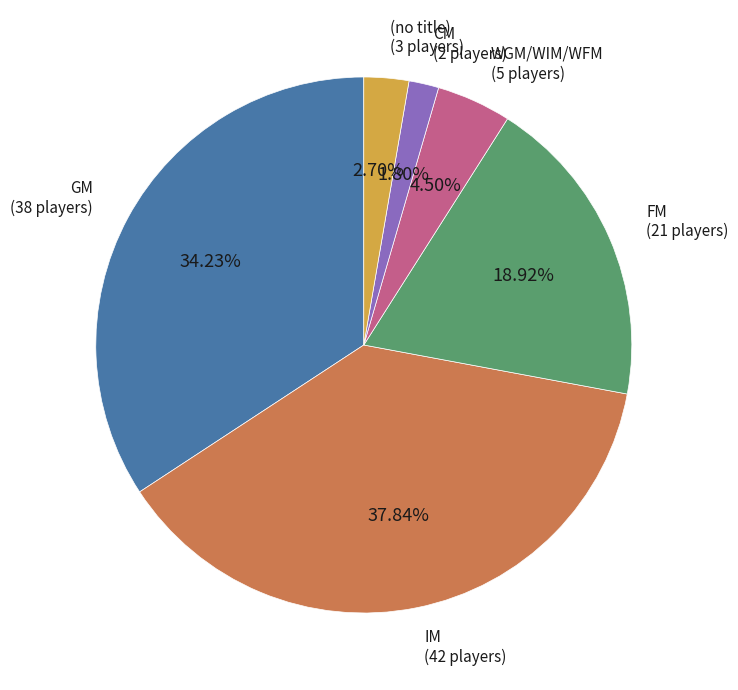

How many segments does this pie chart have?

6